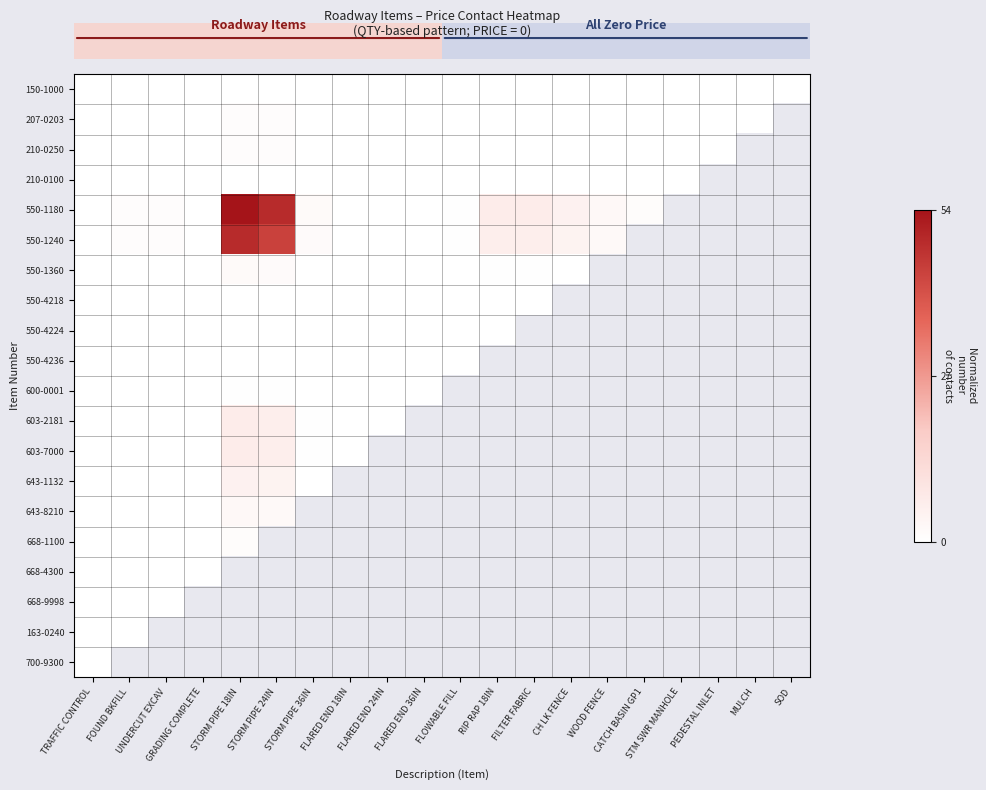

Which series changed the most between STORM PIPE 24IN and FLARED END 24IN?

550-1180